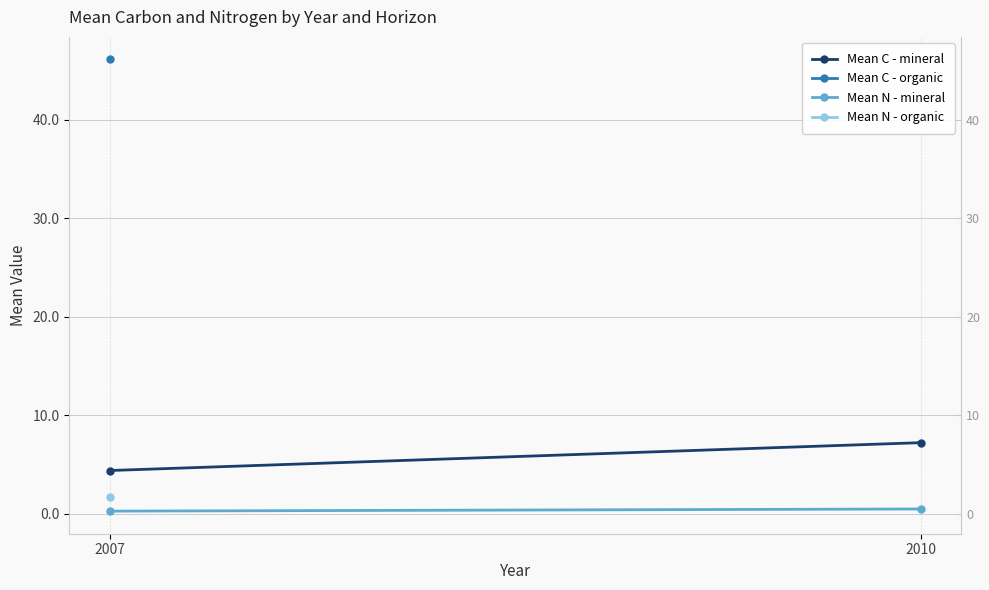

What is the value of the Mean N - mineral point at the 2nd from the left?

0.5